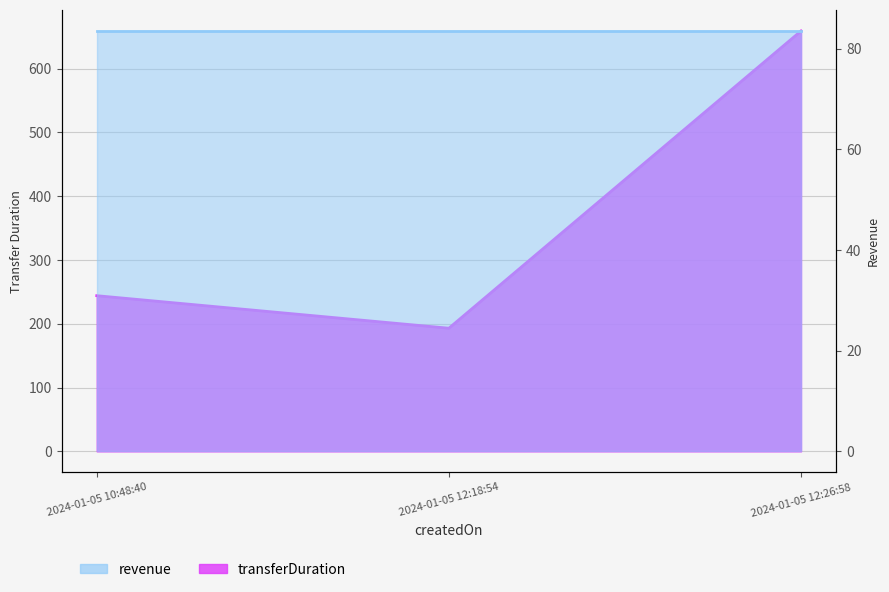

What is the label of the 2nd point from the left?

2024-01-05 12:18:54